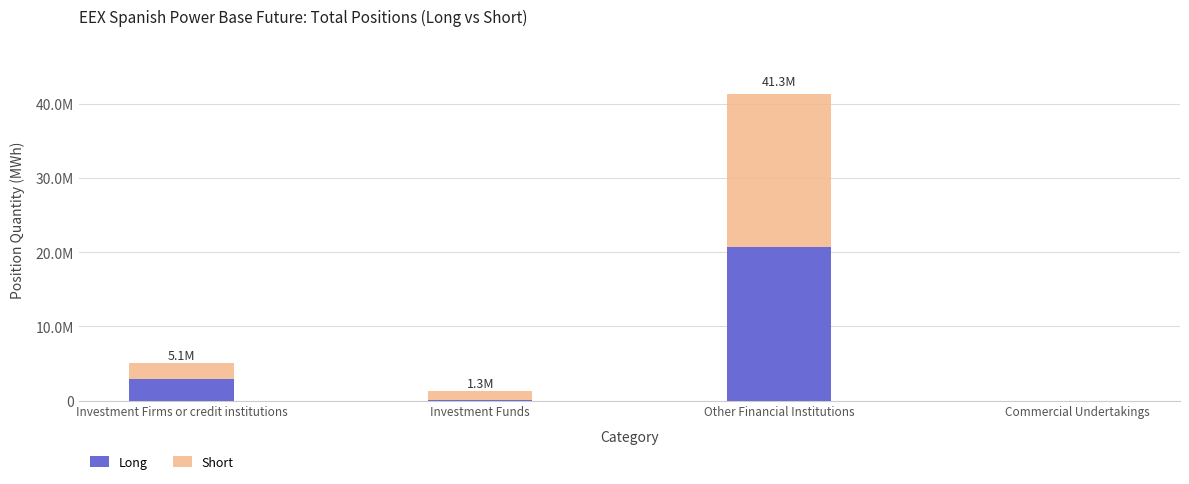

What is the label of the 3rd bar from the right?

Investment Funds